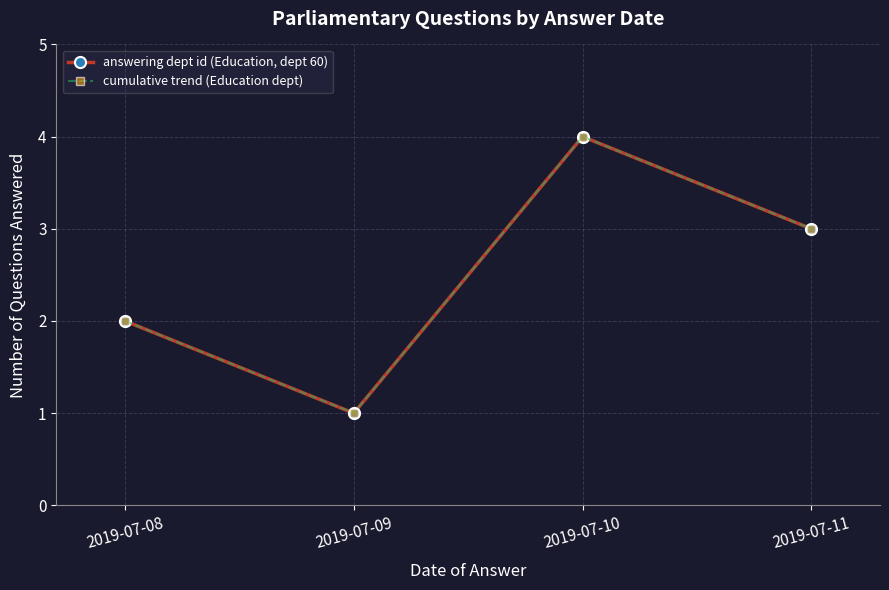

True or false: cumulative trend (Education dept) and answering dept id (Education, dept 60) cross at least once.

False